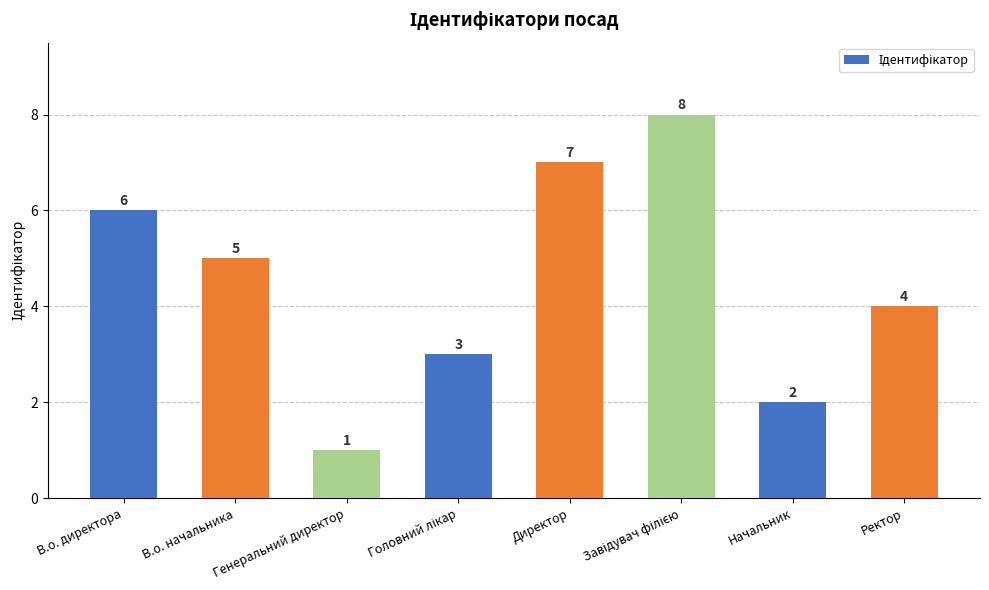

Where does the data first go above 5?

В.о. директора